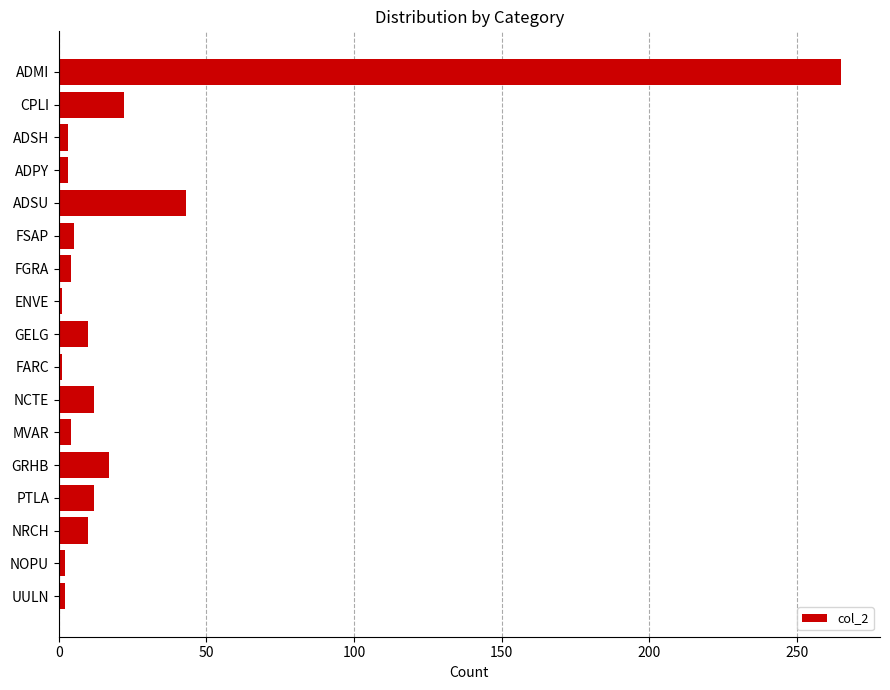

What is the change in value from GELG to GRHB?

+7